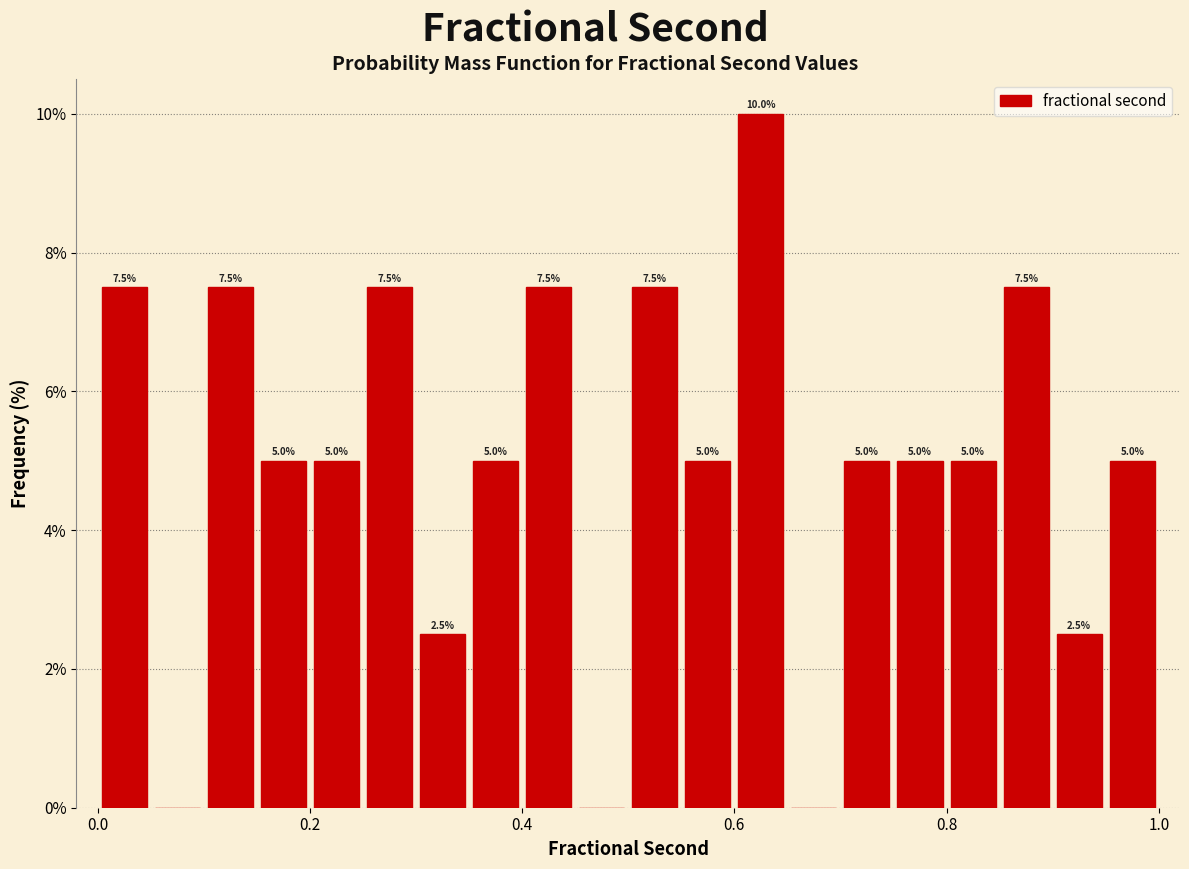

Around what value on the x-axis is the tallest bar? Give the approximate position of its centre, as read against the axis.

0.62